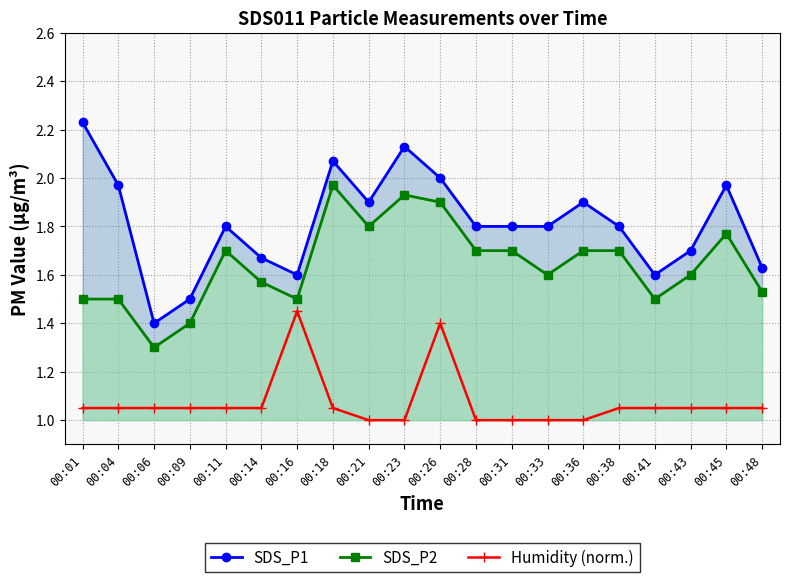

What is the sum of all SDS_P1 values?

36.3